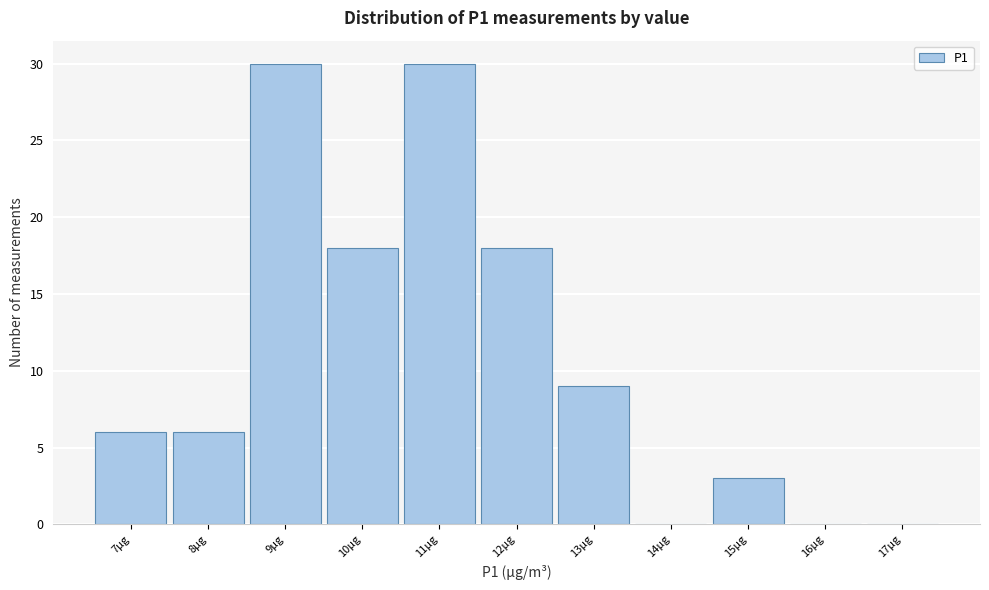

Reading left to right, list all the values displayed in this chart.

7µg=6	8µg=6	9µg=30	10µg=18	11µg=30	12µg=18	13µg=9	14µg=0	15µg=3	16µg=0	17µg=0